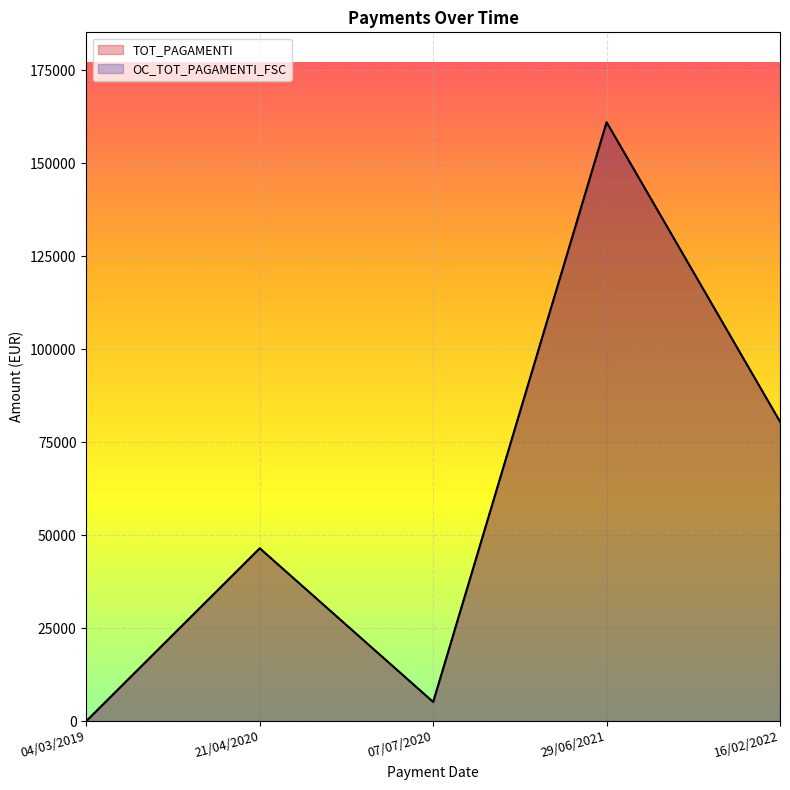

What is the average value of the TOT_PAGAMENTI series?

58631.4